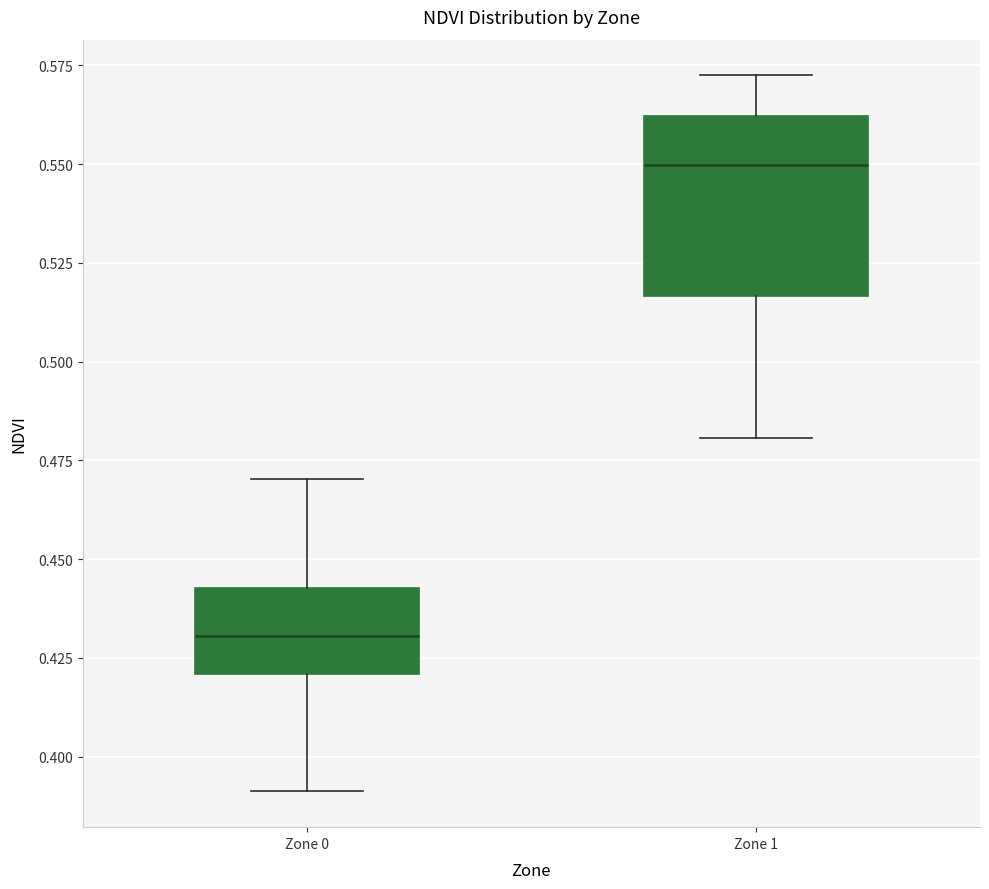

Which box is the tallest, from its lower edge to its upper edge?

Zone 1